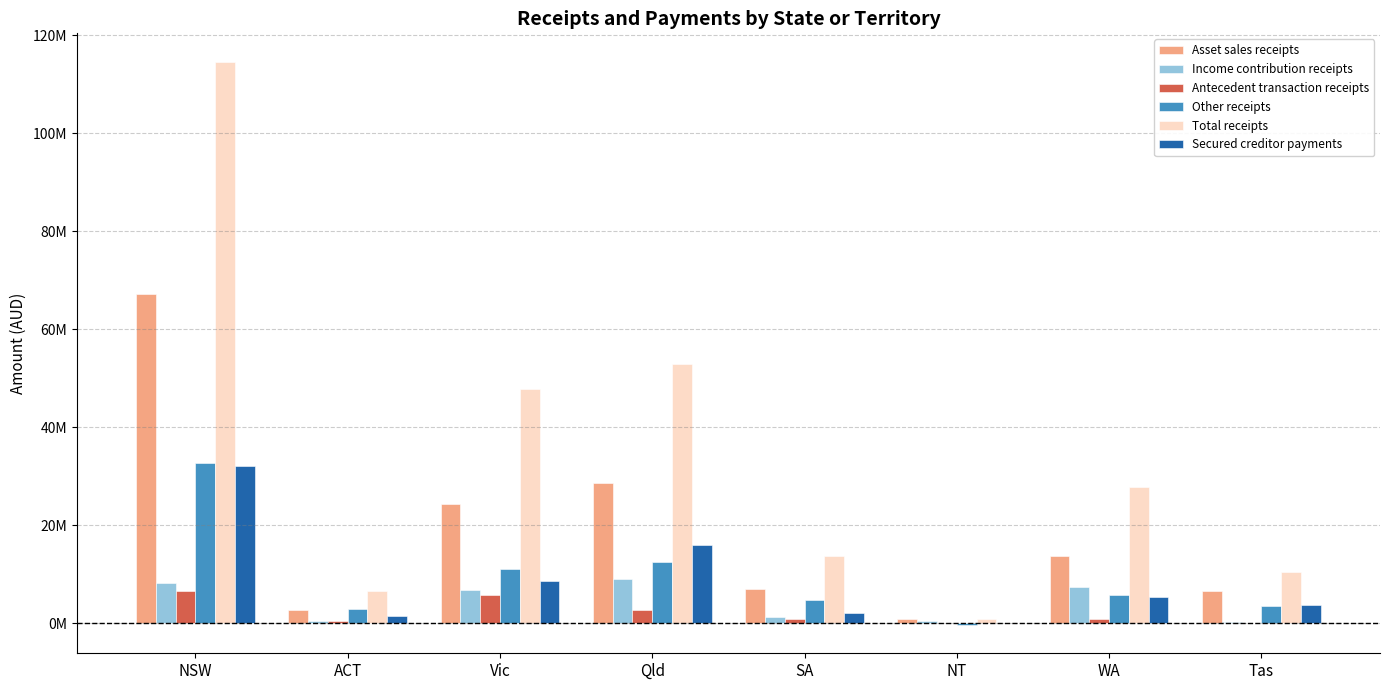

Are the bars horizontal?

No